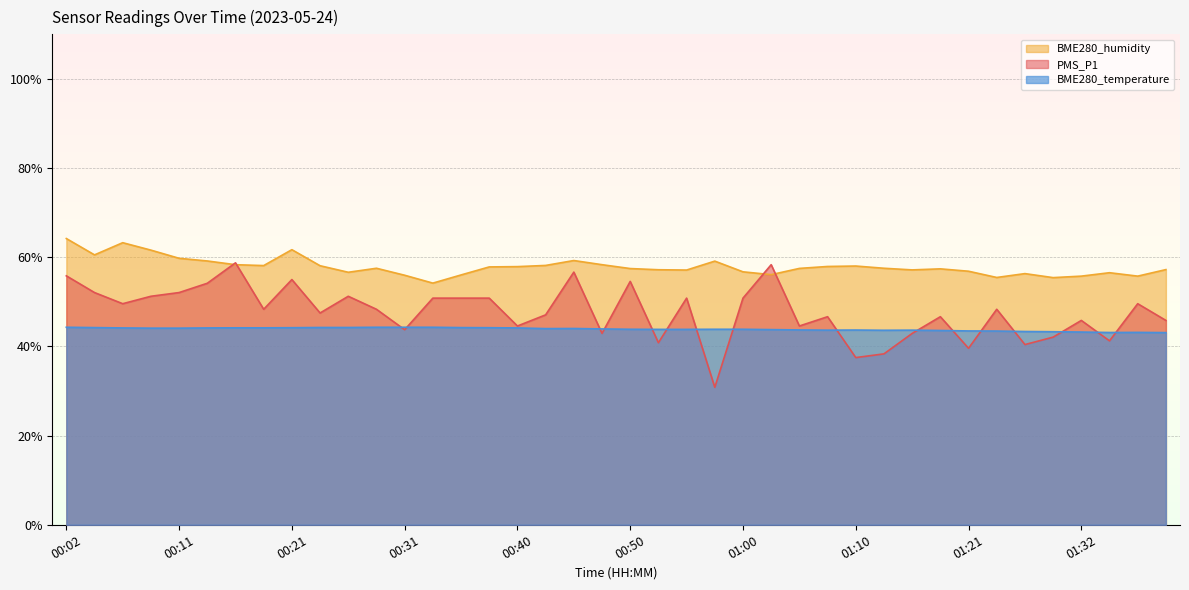

Which series changed the most between 01:27 and 01:32?

PMS_P1